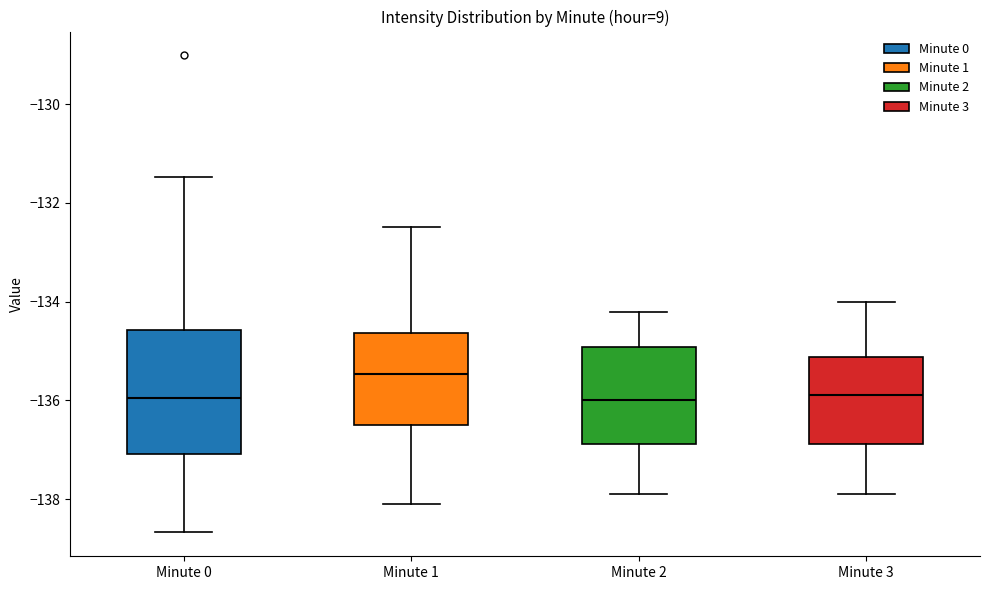

Reading left to right, transcribe this box plot: for each box, give where its median line is, the range the box spans, and where its two whiskers end, as read against the y-axis. The values are not printed on the chart, so give them approximately, as read against the axis.

Minute 0: median -136.0, box -137.0 to -134.6, whiskers -138.6 to -131.4
Minute 1: median -135.4, box -136.4 to -134.6, whiskers -138.2 to -132.4
Minute 2: median -136.0, box -136.8 to -135.0, whiskers -137.8 to -134.2
Minute 3: median -135.8, box -136.8 to -135.2, whiskers -137.8 to -134.0